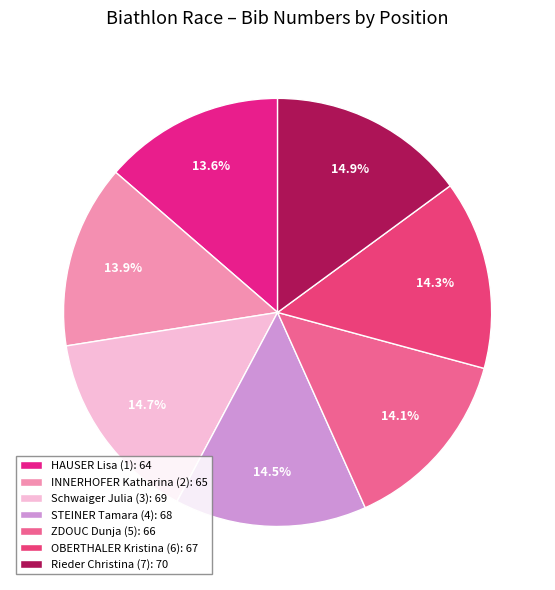

Count the number of slices in the pie.

7